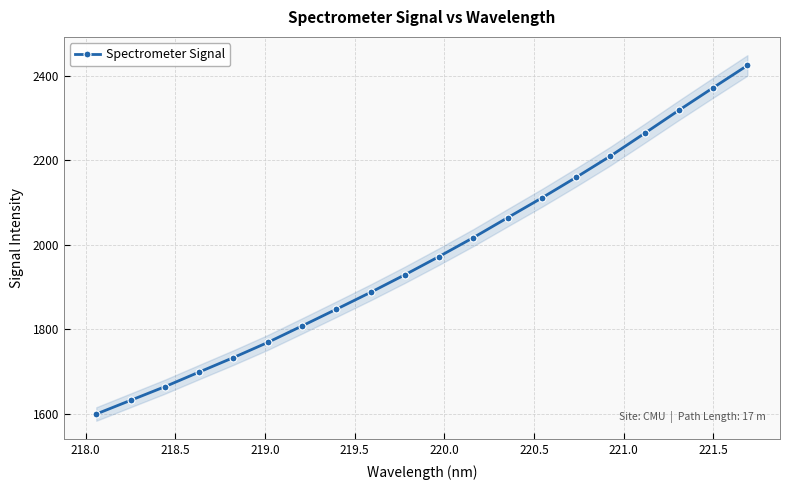

What is the value of the Spectrometer Signal point at the 1st from the left?

1599.3